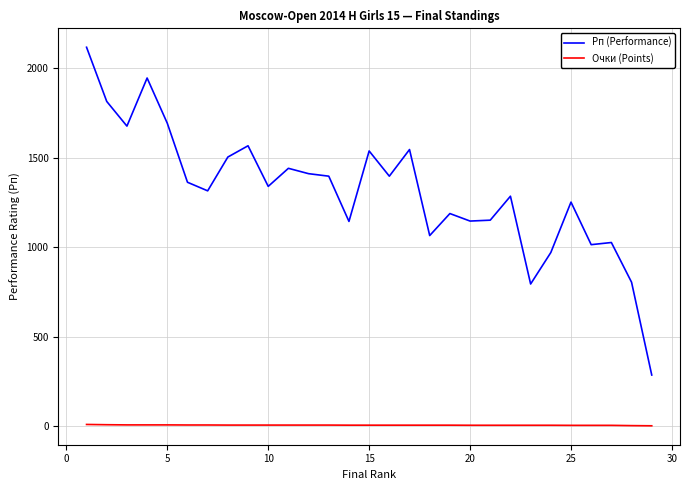

True or false: Рп (Performance) has more than 2 points higher than both neighbors.

True